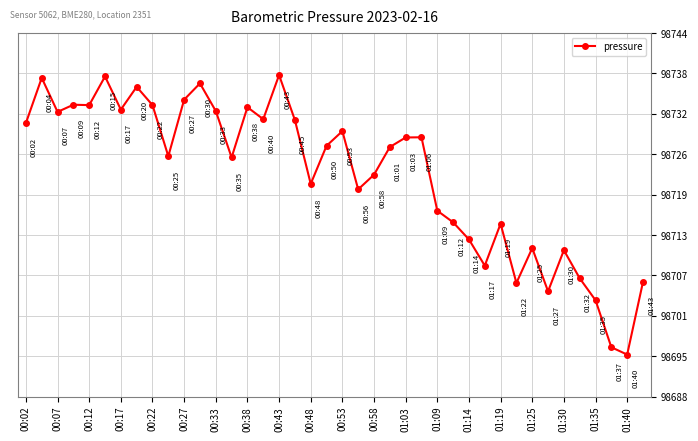

What is the value of the 23rd point from the left?

98722.4